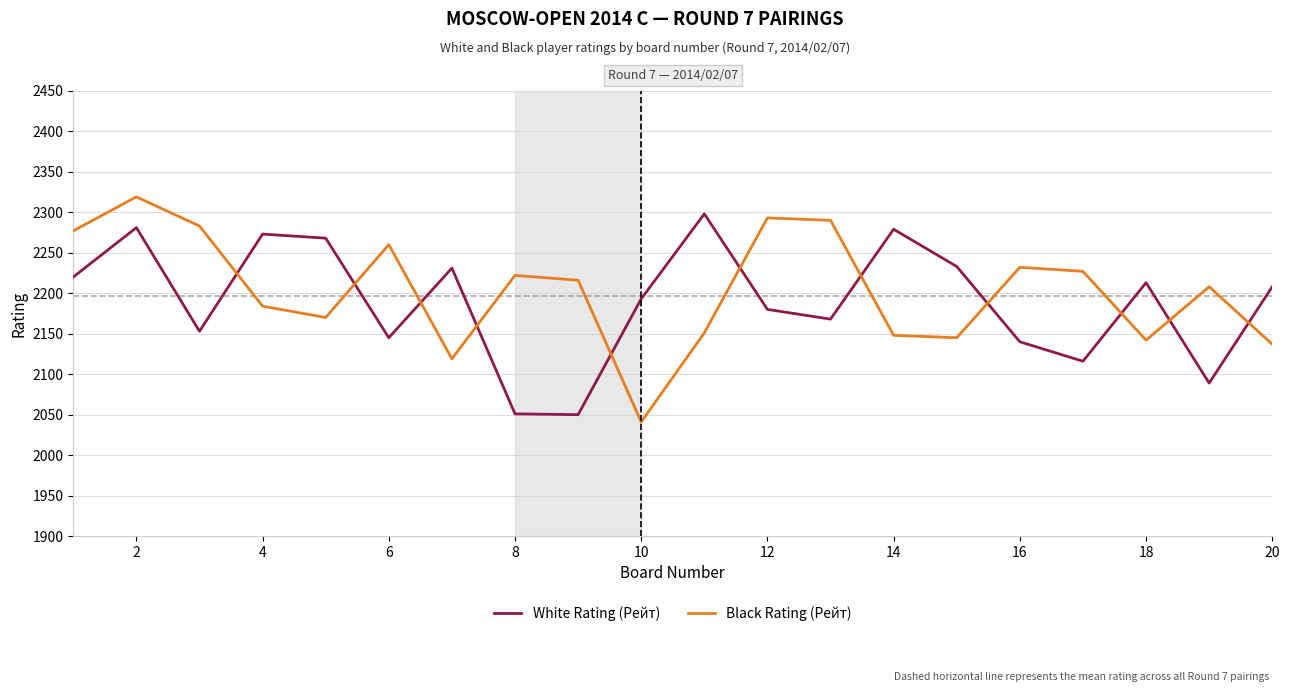

Rank the series by their maximum value, from lowest to highest.

White Rating (Рейт), Black Rating (Рейт)